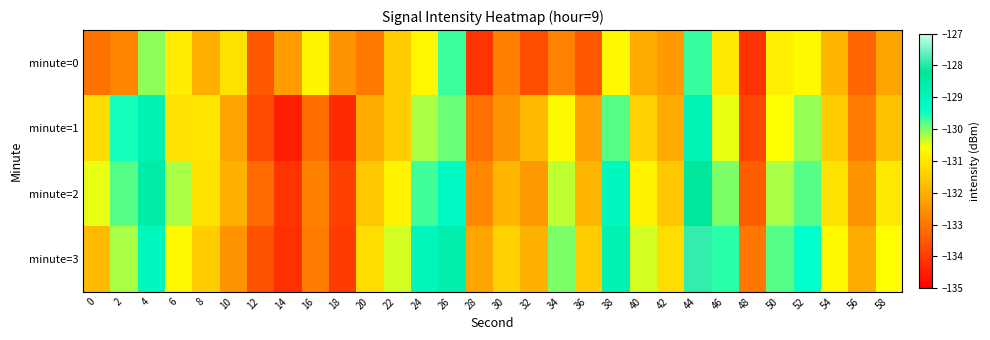

Count the number of data series in this chart.

4